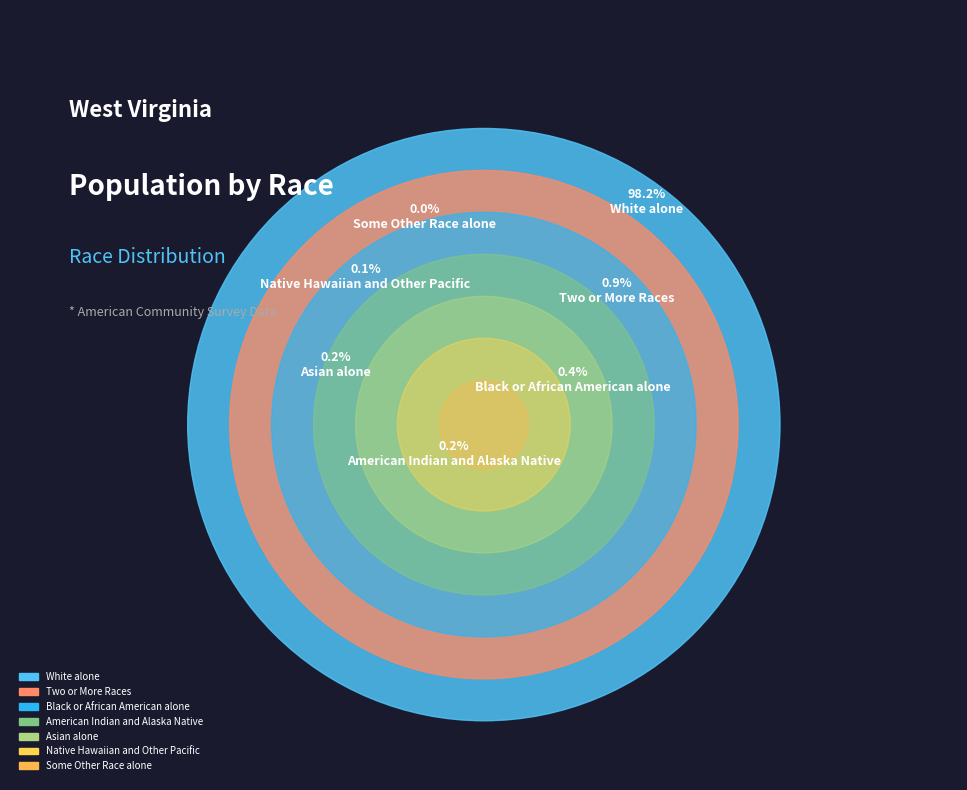

Between Black or African American alone and White alone, which is larger?

White alone